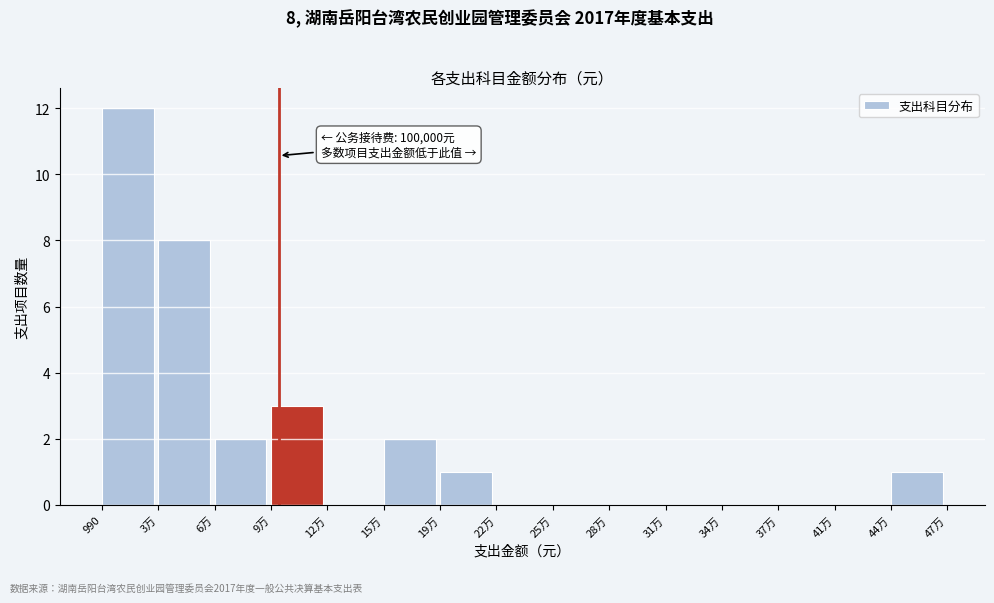

Reading left to right, extract all data points from this chart.

990=12	3万=8	6万=2	9万=3	12万=0	15万=2	19万=1	22万=0	25万=0	28万=0	31万=0	34万=0	37万=0	41万=0	44万=1